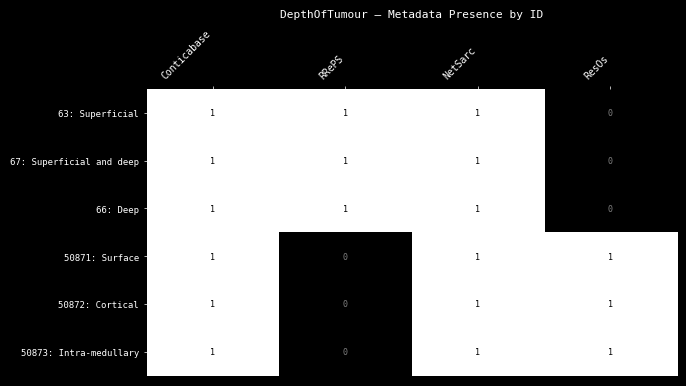

Reading left to right, transcribe all the data shown in this chart.

63: Superficial: 1	1	1	0
67: Superficial and deep: 1	1	1	0
66: Deep: 1	1	1	0
50871: Surface: 1	0	1	1
50872: Cortical: 1	0	1	1
50873: Intra-medullary: 1	0	1	1